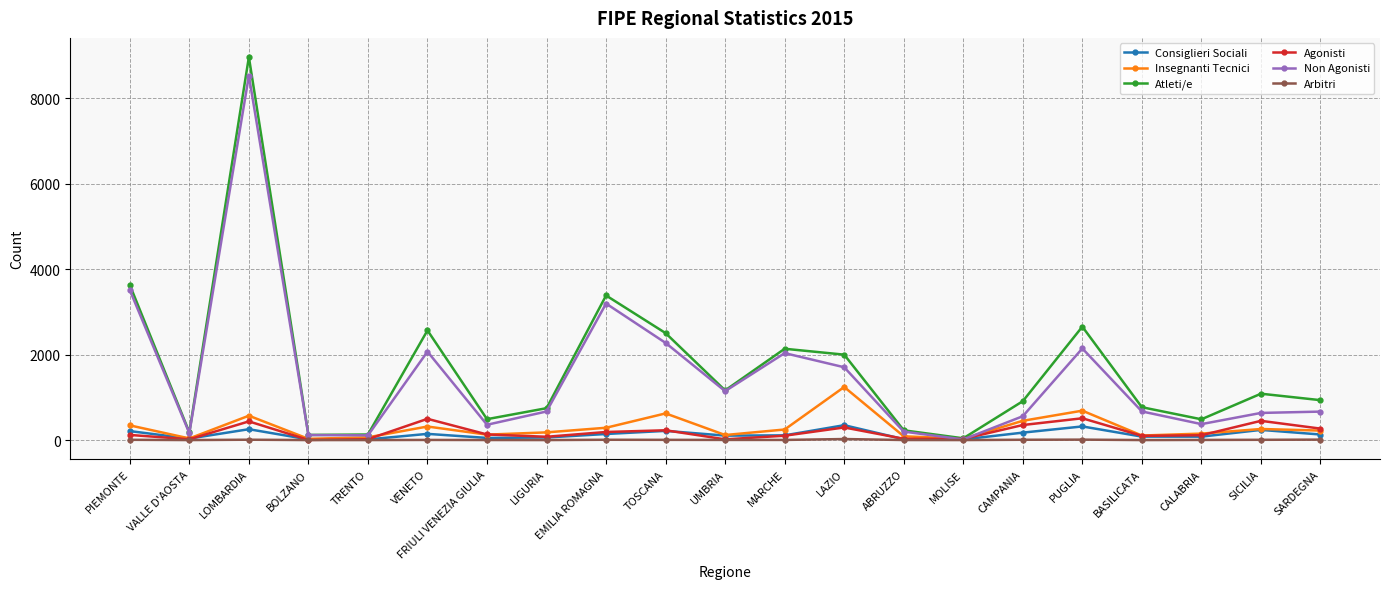

Is it true that Insegnanti Tecnici equals 106 at BASILICATA?

True